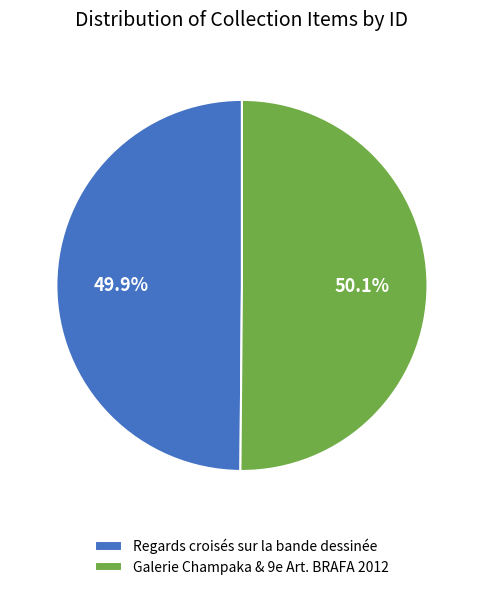

Is there any slice that represents more than half of the pie?

Yes